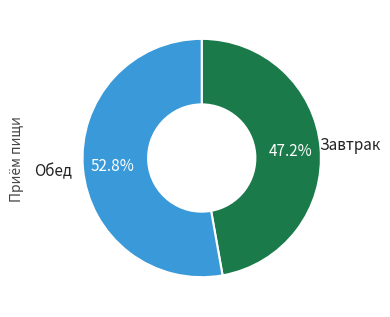

Combined, what portion of the pie is Обед and Завтрак?

100.0%